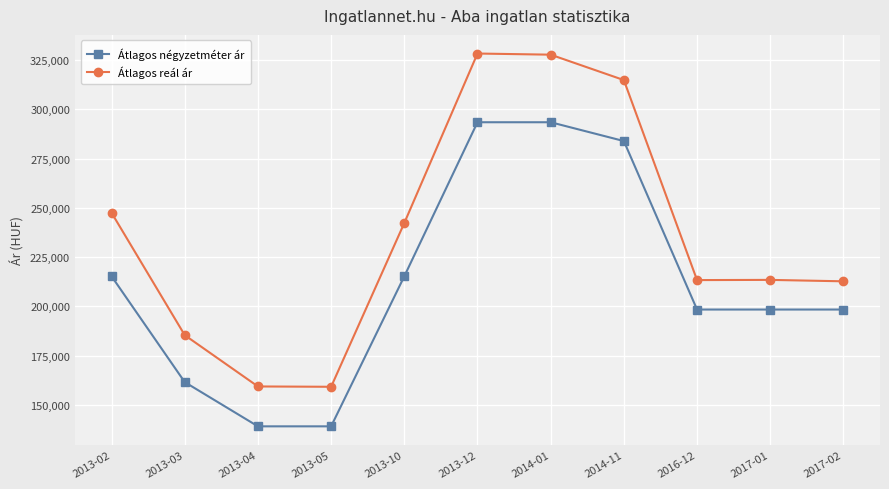

Between 2013-04 and 2013-12, which series saw the biggest shift?

Átlagos reál ár